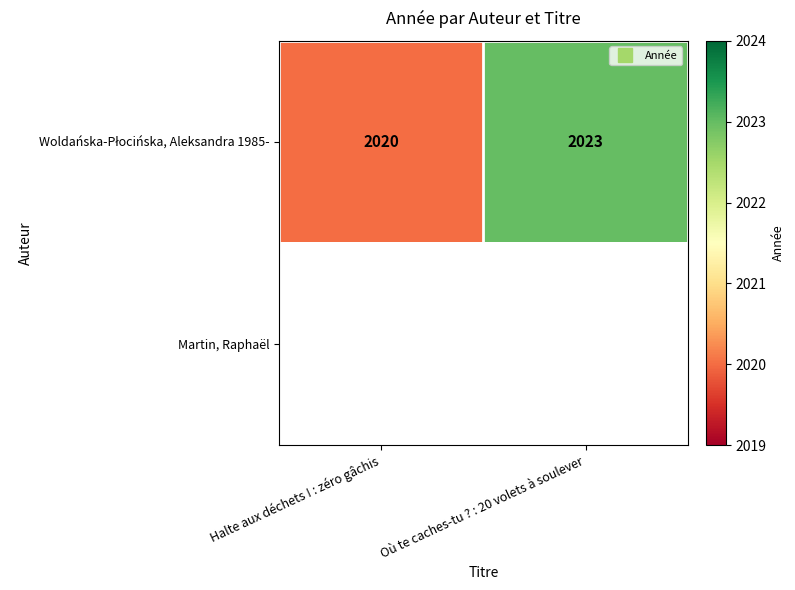

Which has a higher value, Où te caches-tu ? : 20 volets à soulever or Halte aux déchets ! : zéro gâchis?

Où te caches-tu ? : 20 volets à soulever